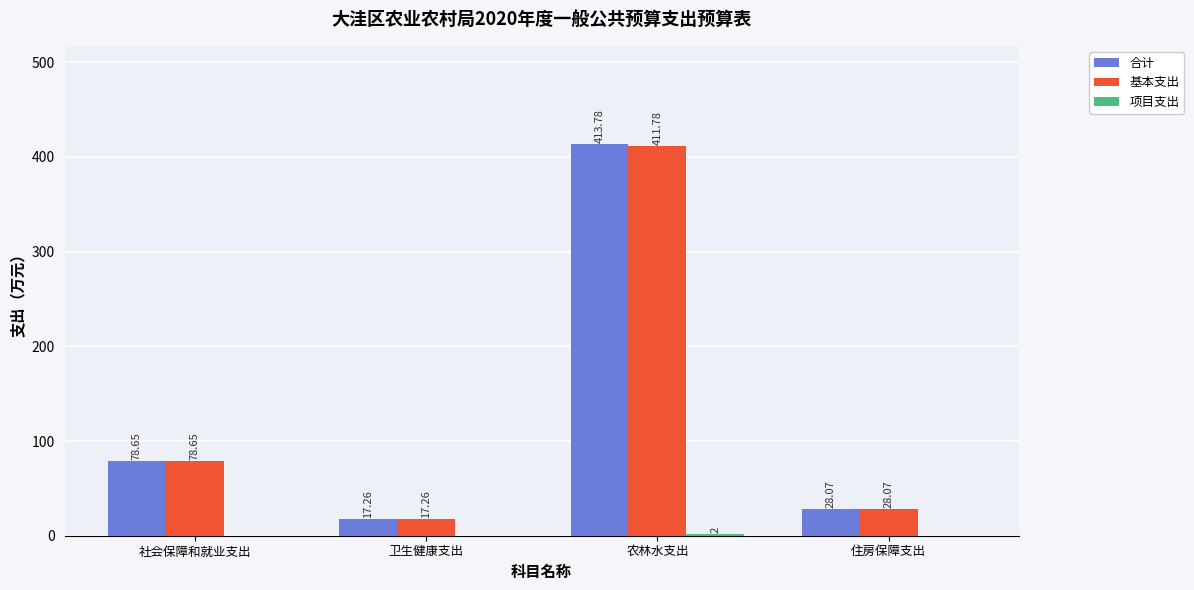

Which series has the largest total across all categories?

合计